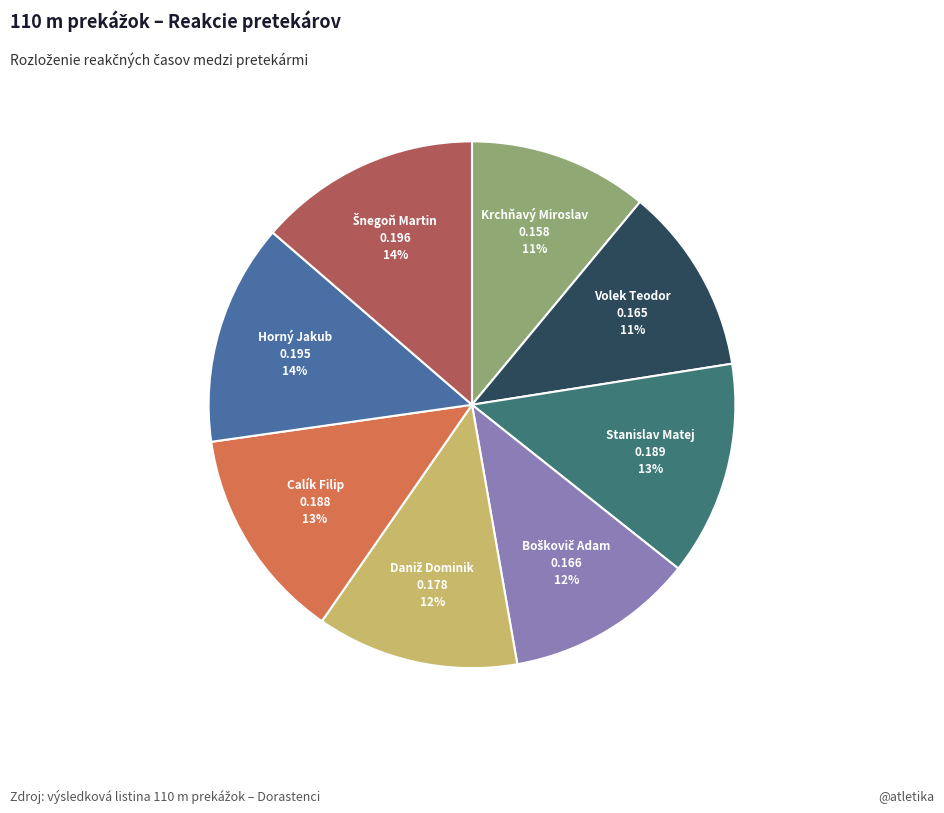

Combined, do Horný Jakub and Krchňavý Miroslav account for over 50%?

No